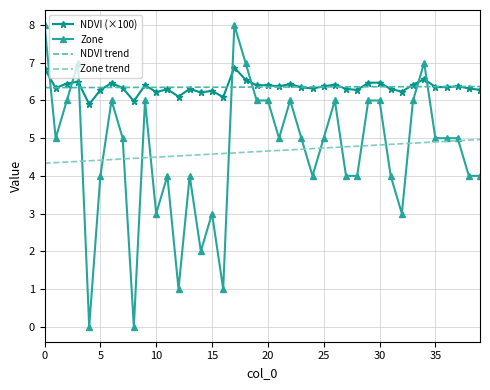

Rank the series by their maximum value, from lowest to highest.

Zone trend, NDVI trend, NDVI (×100), Zone